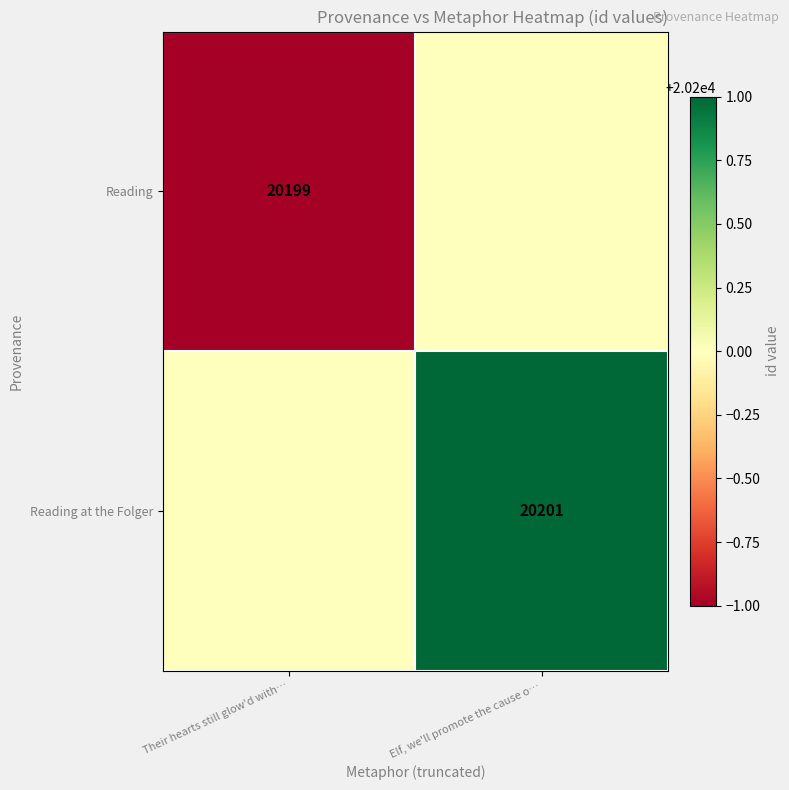

The value of Reading at the Folger at Elf, we'll promote the cause o… is 20201. True or false?

True